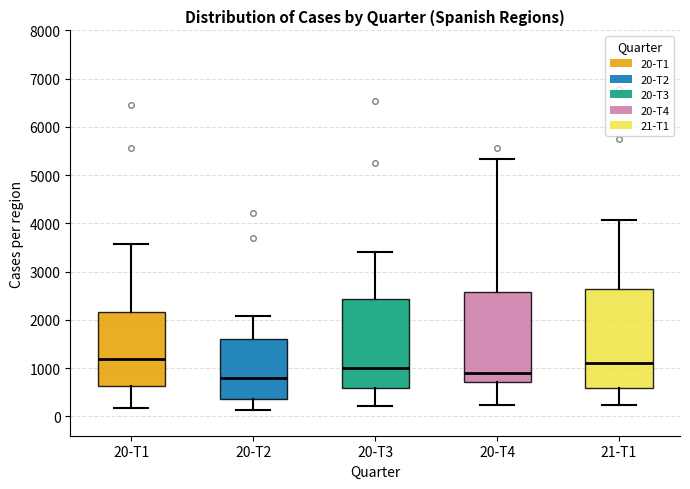

Where does the median line of the box for 20-T2 sit on the y-axis? The values are not printed on the chart, so give them approximately, as read against the axis.

800